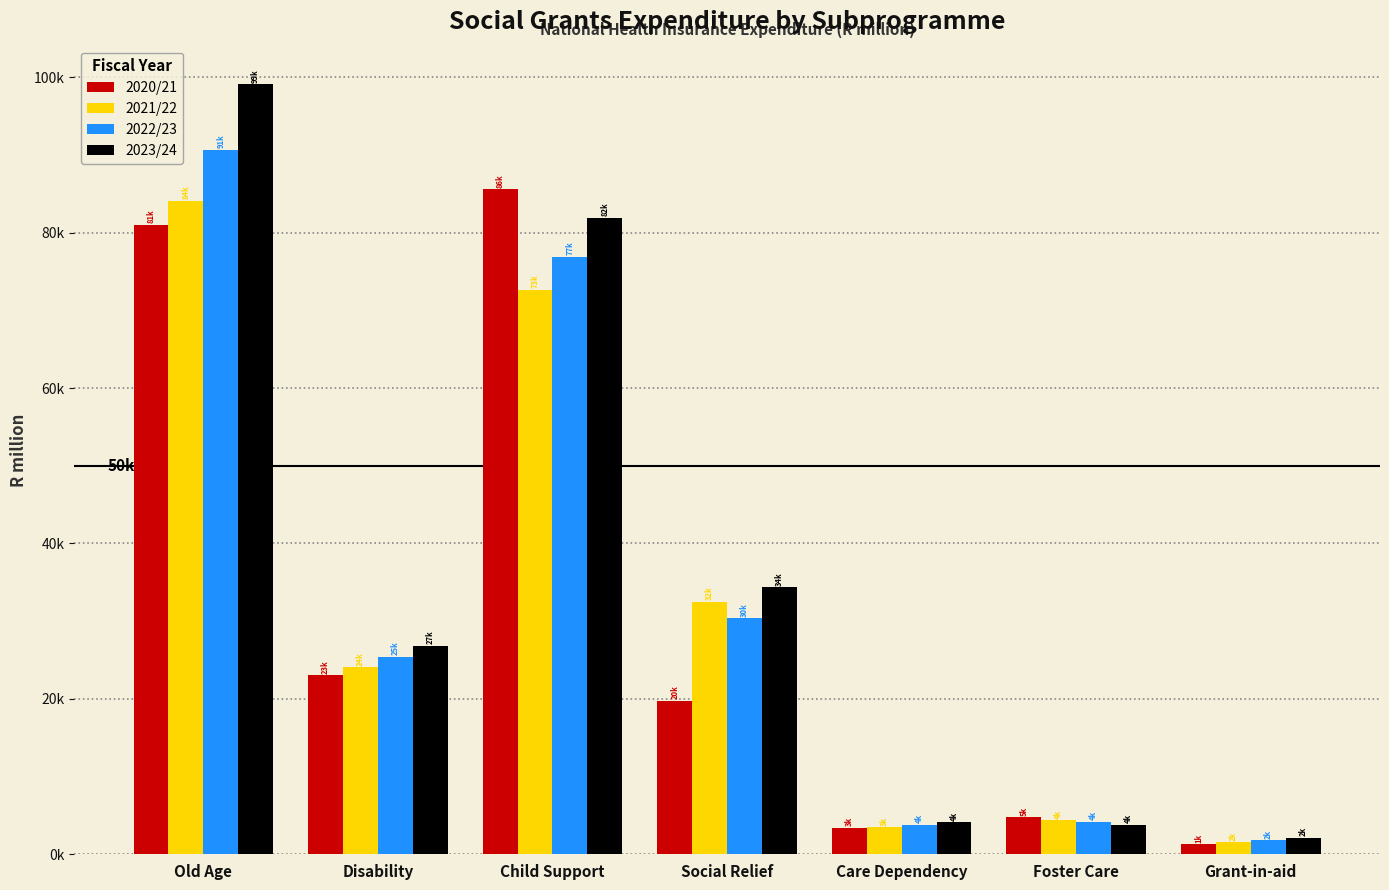

Where is 2021/22 nearest to the value 42816?

Social Relief